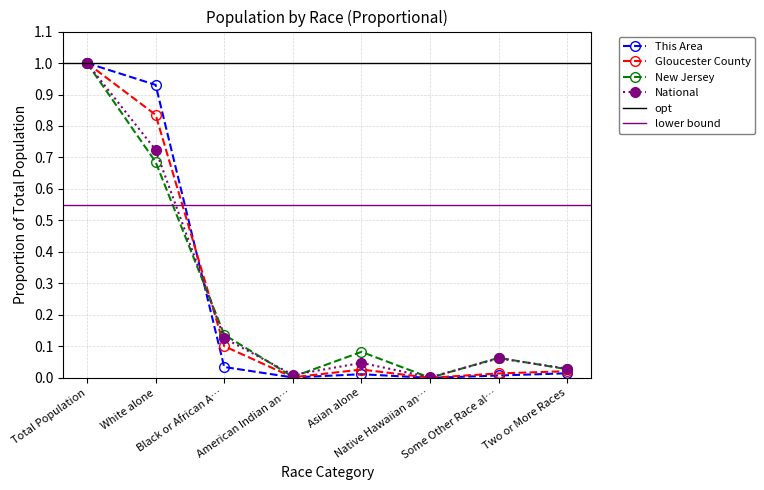

What is the total value across all series at White alone?

3.2